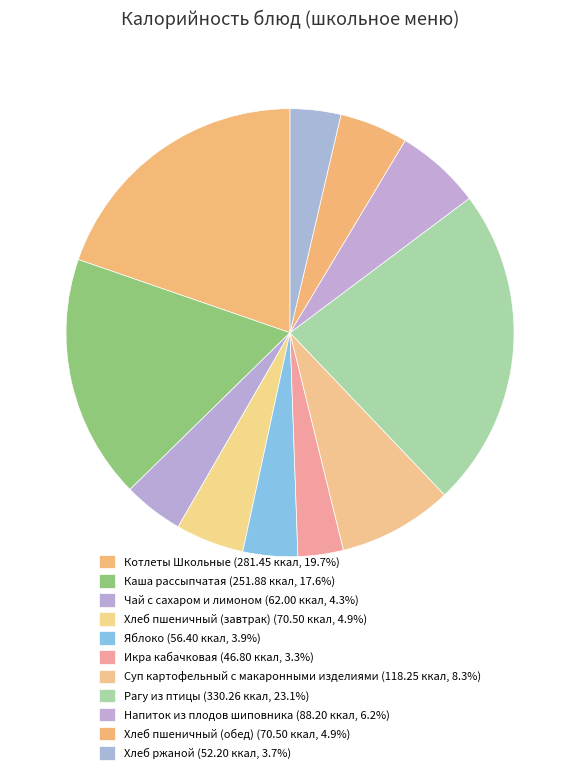

Which category has the biggest portion of the pie?

Рагу из птицы